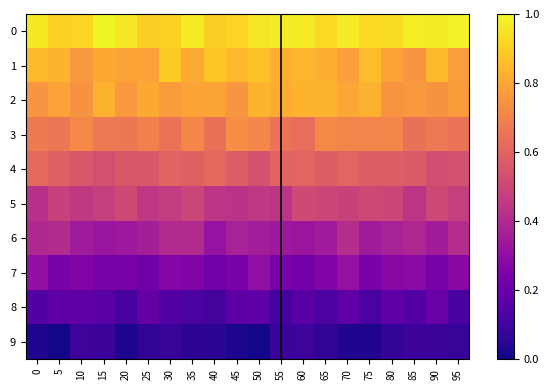

What is the difference between the highest and lowest values at 10?

0.8